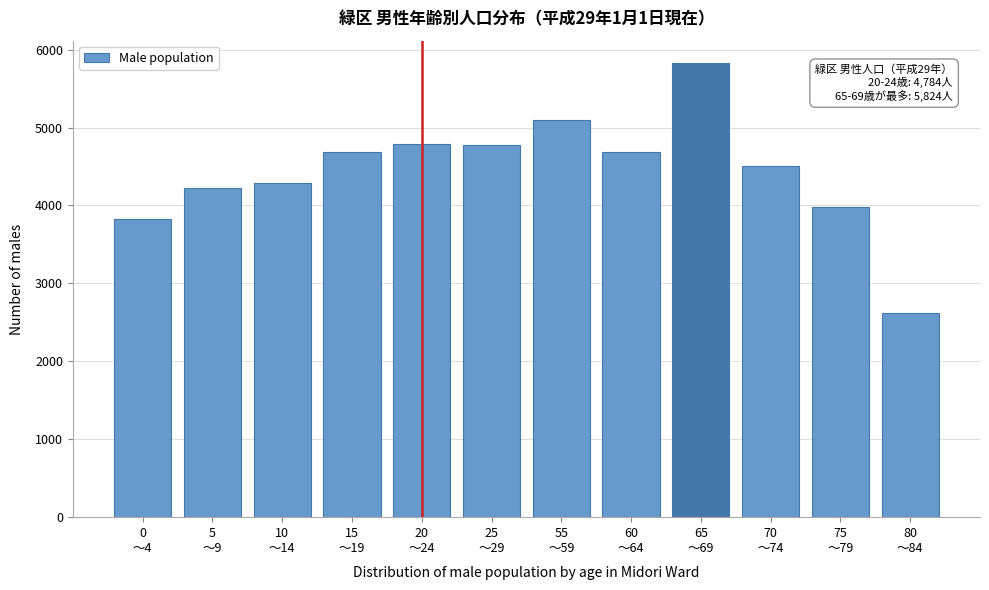

What is the minimum value shown in the chart?

2617